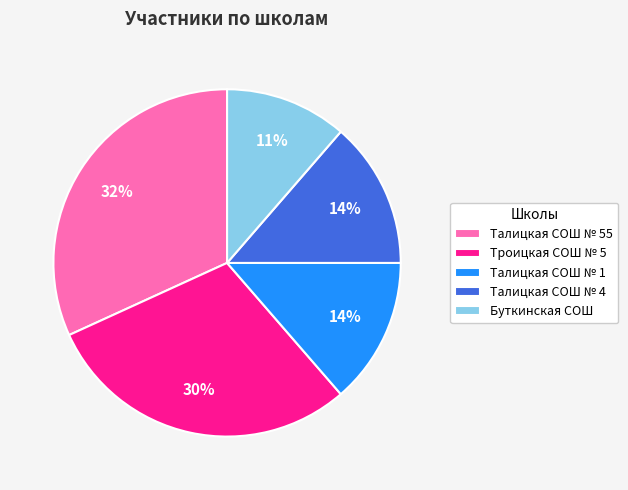

To the nearest percent, what is the average slice percentage?

20%